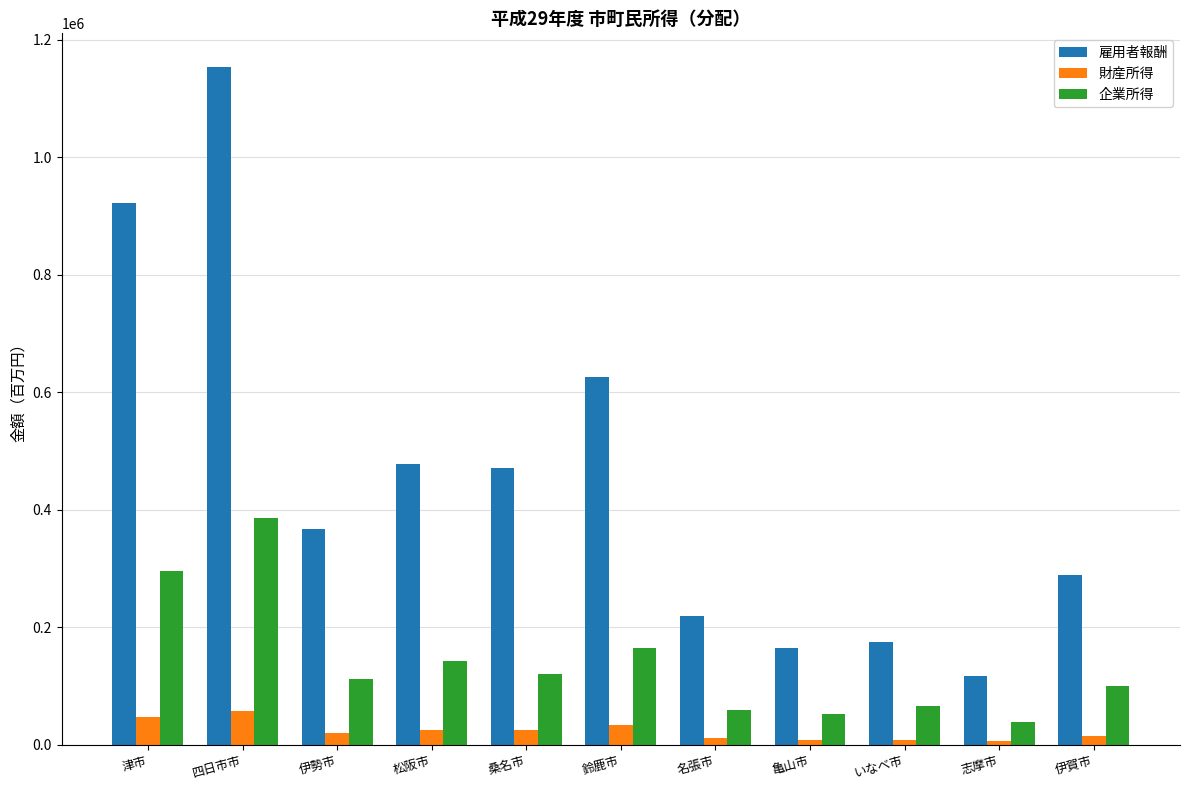

Which series has the largest range (max minus min)?

雇用者報酬